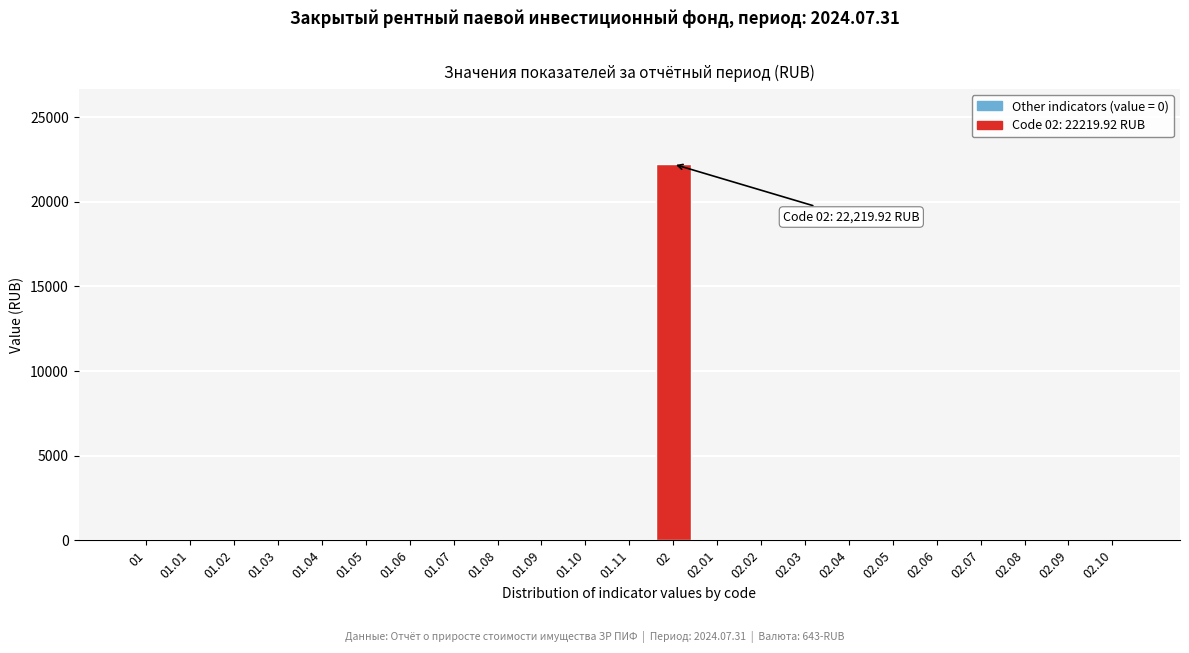

Reading left to right, list all the values displayed in this chart.

01=0.0	01.01=0.0	01.02=0.0	01.03=0.0	01.04=0.0	01.05=0.0	01.06=0.0	01.07=0.0	01.08=0.0	01.09=0.0	01.10=0.0	01.11=0.0	02=22219.9	02.01=0.0	02.02=0.0	02.03=0.0	02.04=0.0	02.05=0.0	02.06=0.0	02.07=0.0	02.08=0.0	02.09=0.0	02.10=0.0